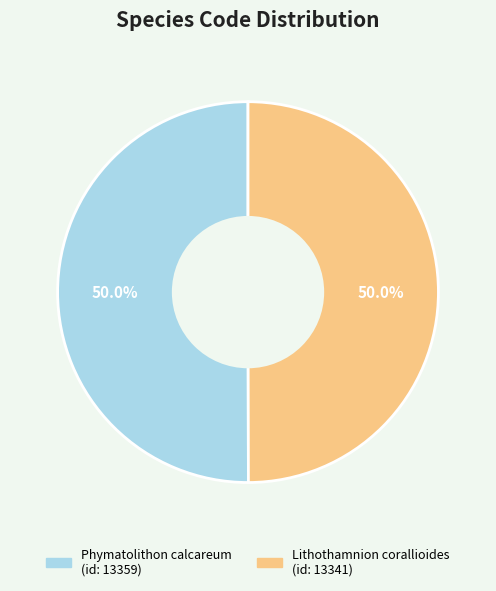

How many segments does this pie chart have?

2